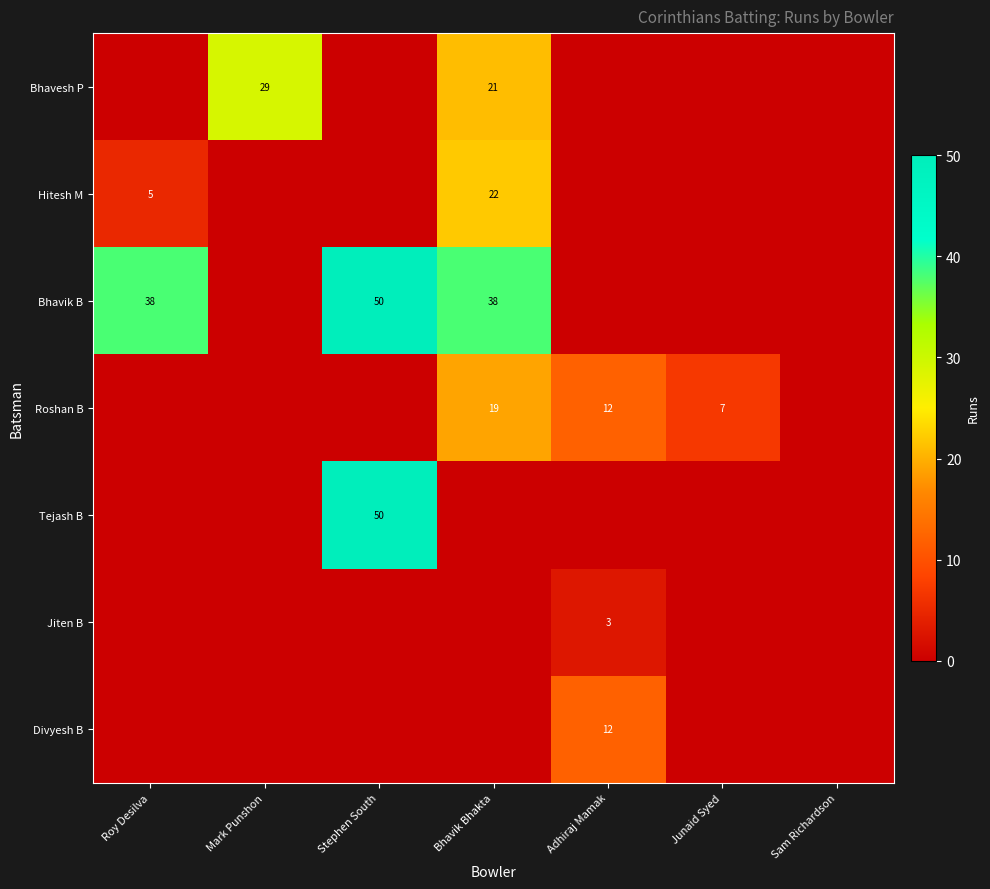

Is it true that Tejash B equals 50 at Stephen South?

True